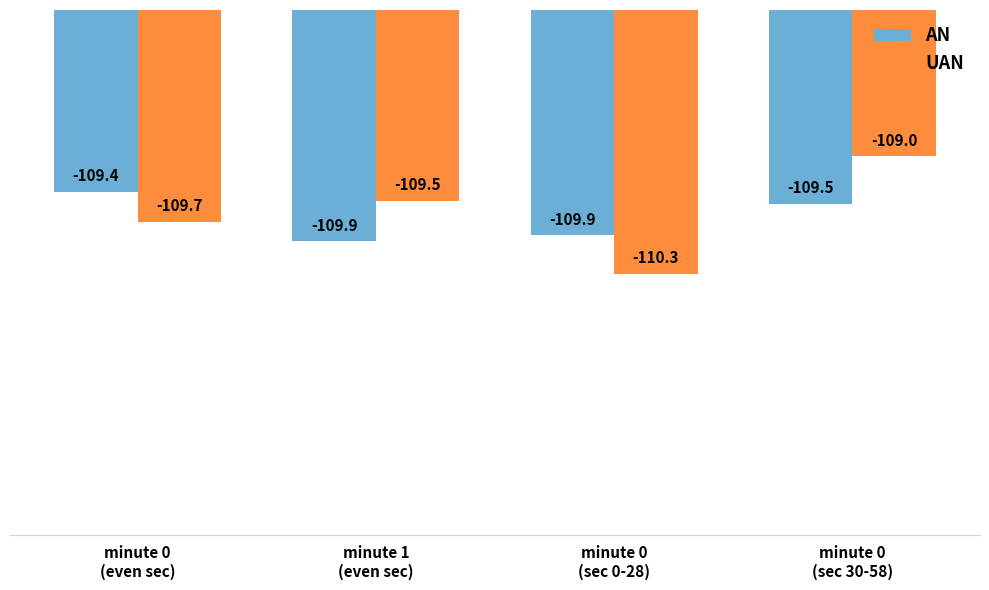

Is the value of AN at minute 0
(sec 30-58) greater than the value of UAN at minute 0
(sec 0-28)?

Yes